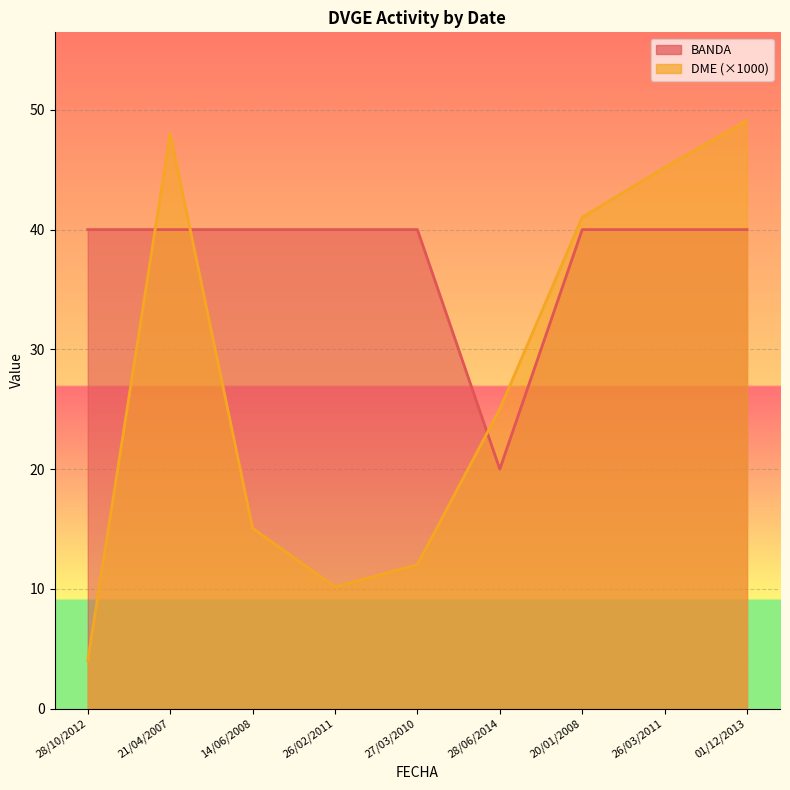

What is the total value across all series at 26/02/2011?

50.2